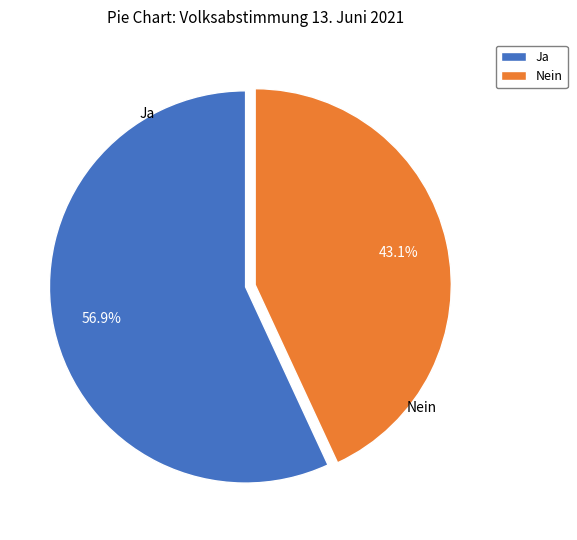

Combined, what portion of the pie is Ja and Nein?

100.0%